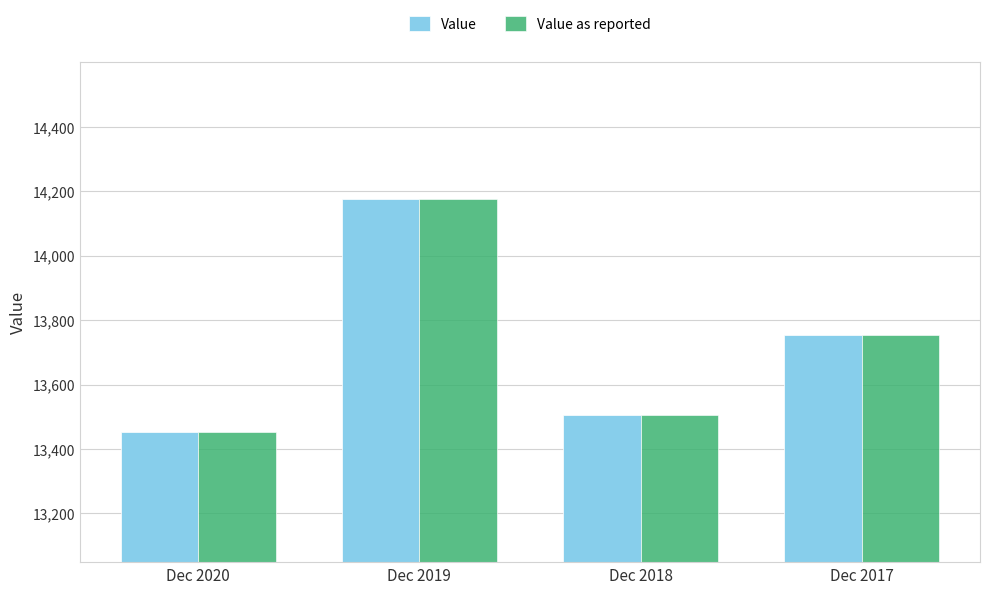

How many bars are there in total?

8